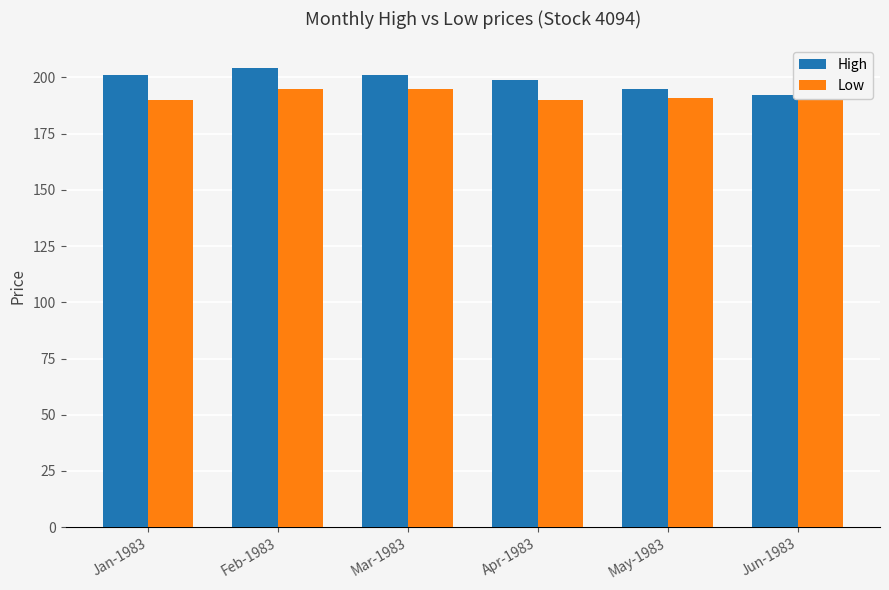

Are the bars horizontal?

No